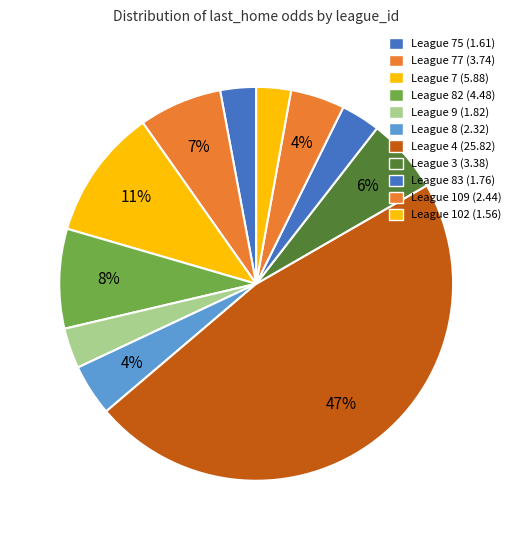

Count the number of slices in the pie.

11